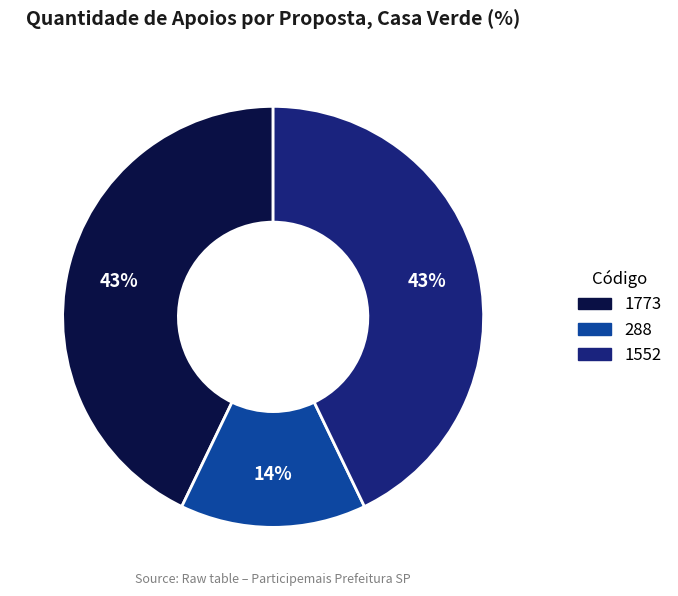

Does any single category account for the majority?

No